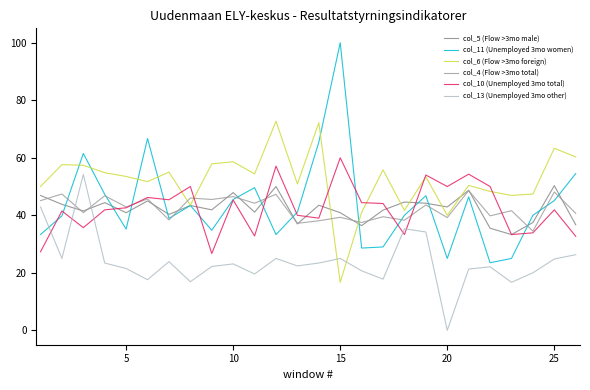

How many lines are shown in the chart?

6